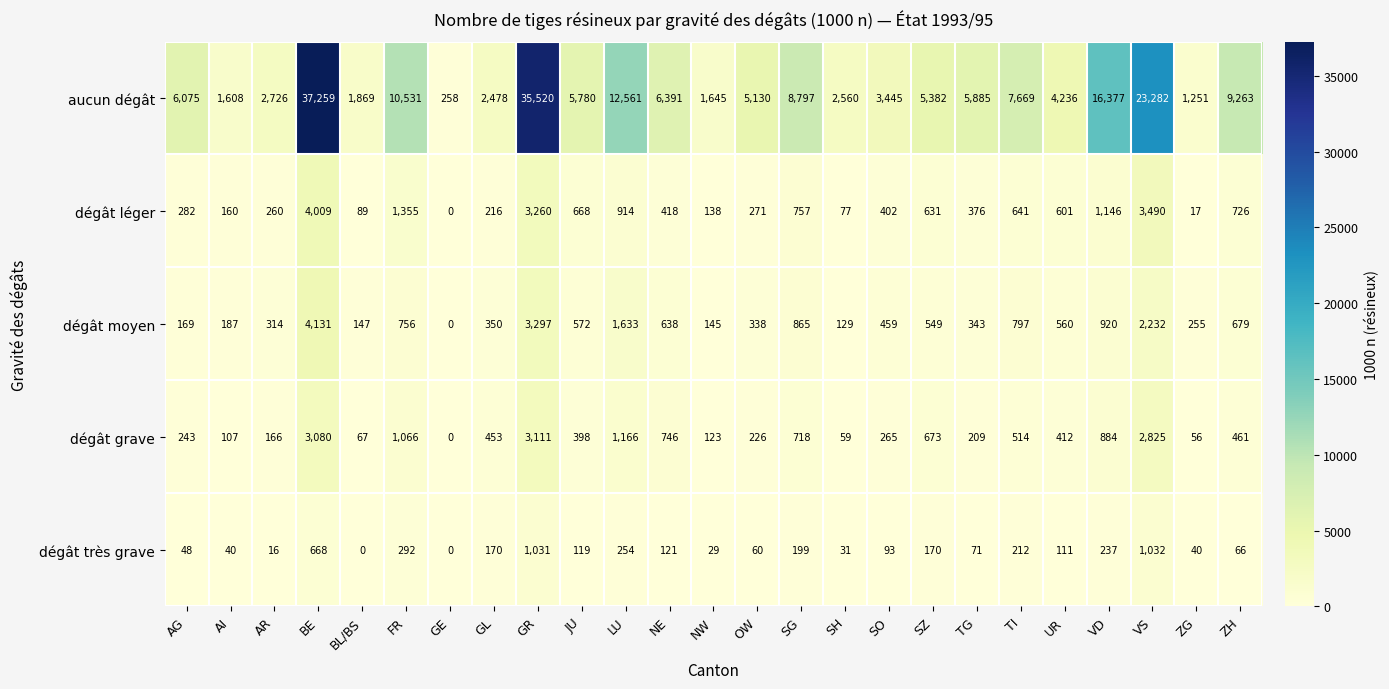

Which category has the highest value across all series?

BE